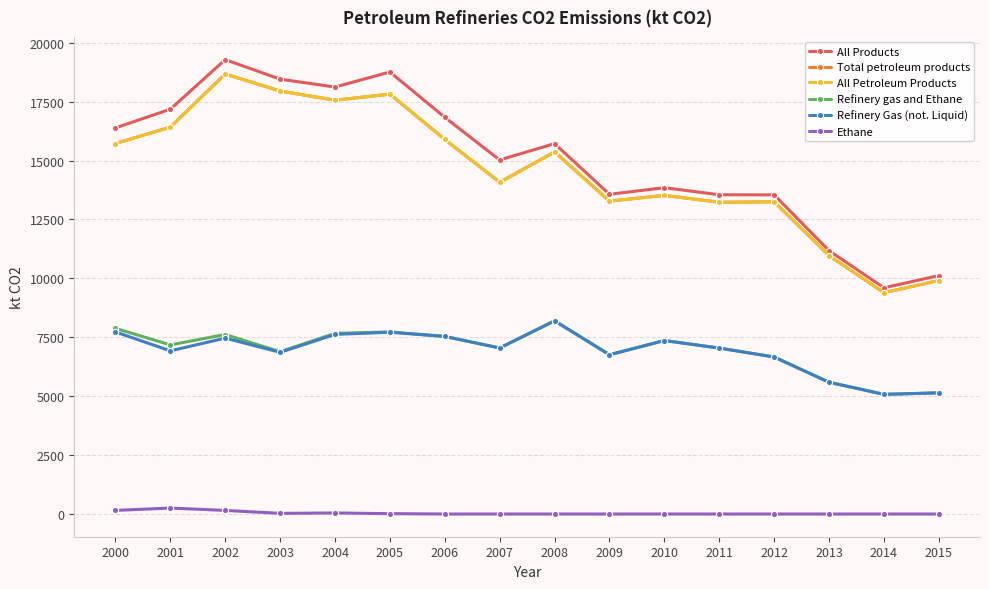

Where is the first local minimum for Refinery Gas (not. Liquid)?

2001